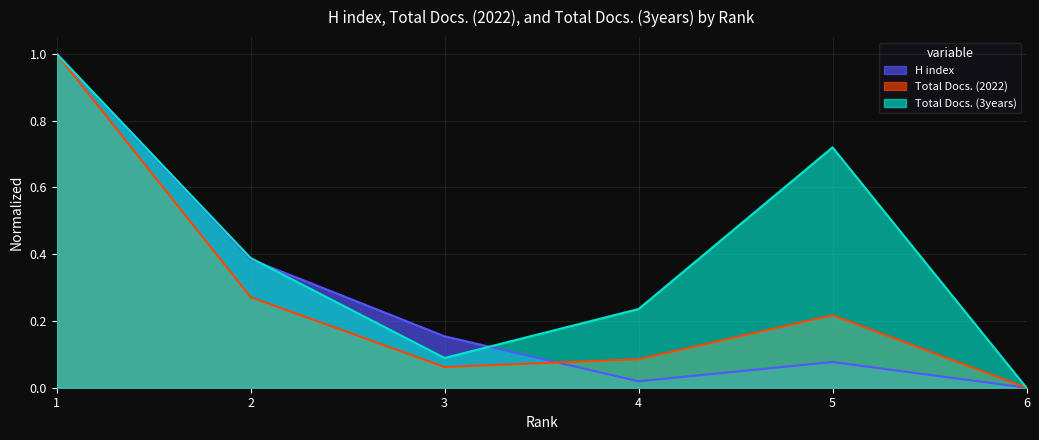

The value of H index at 3 is 0.2. True or false?

True